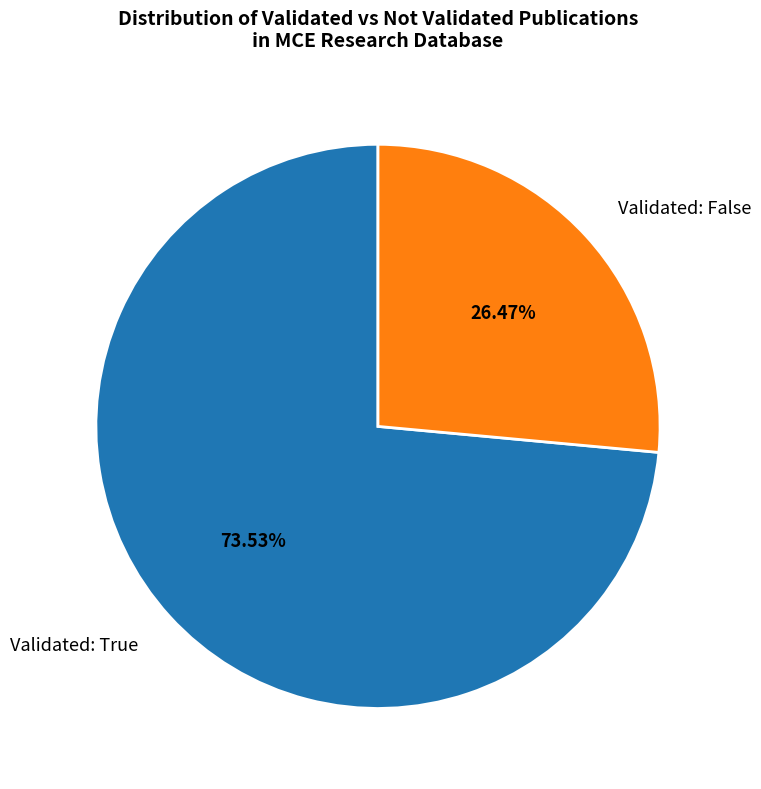

What is the largest slice in the pie chart?

Validated: True